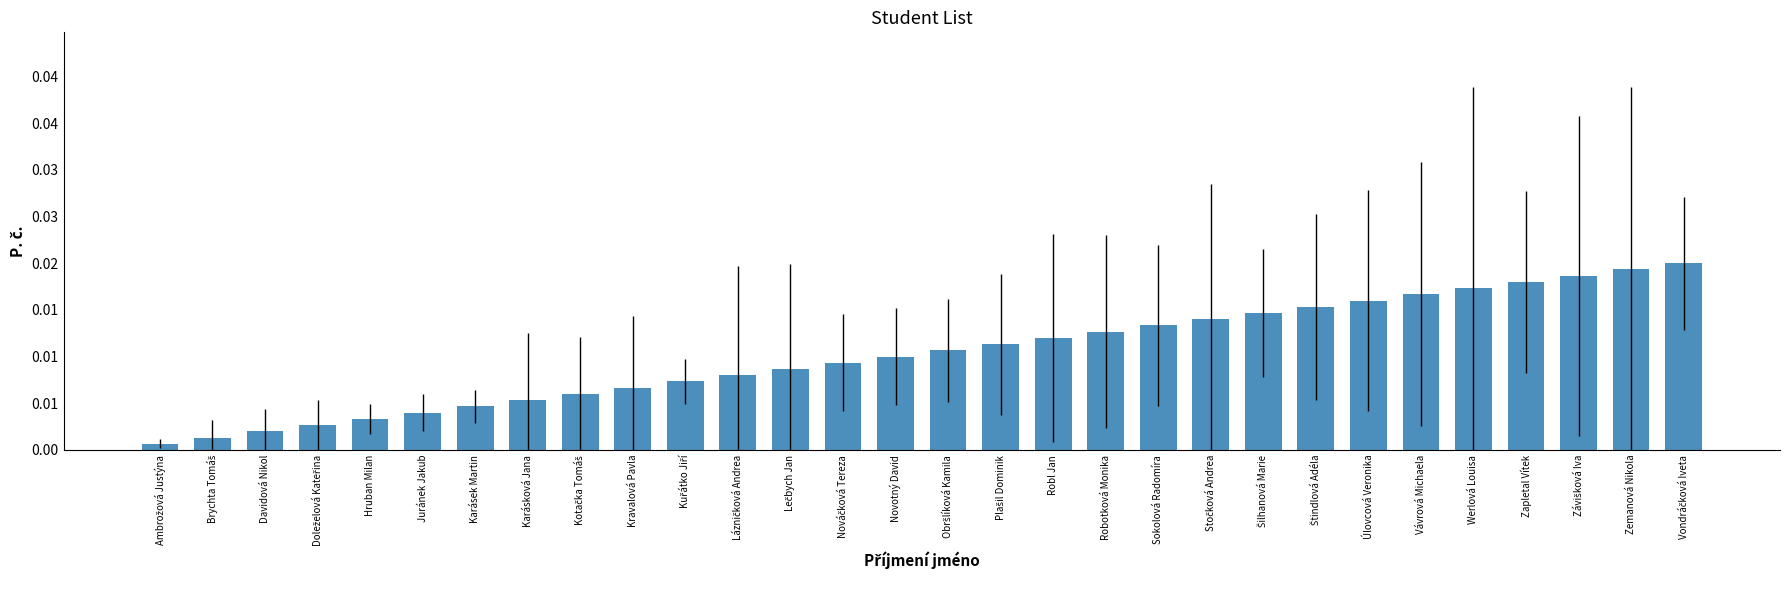

Does the chart contain any negative values?

No